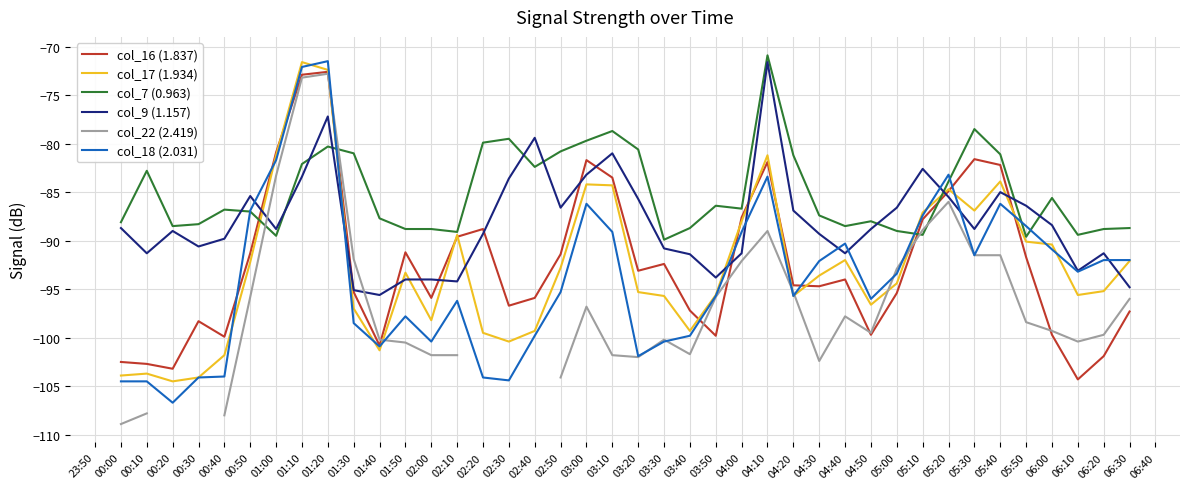

Which series has the largest total across all categories?

col_7 (0.963)